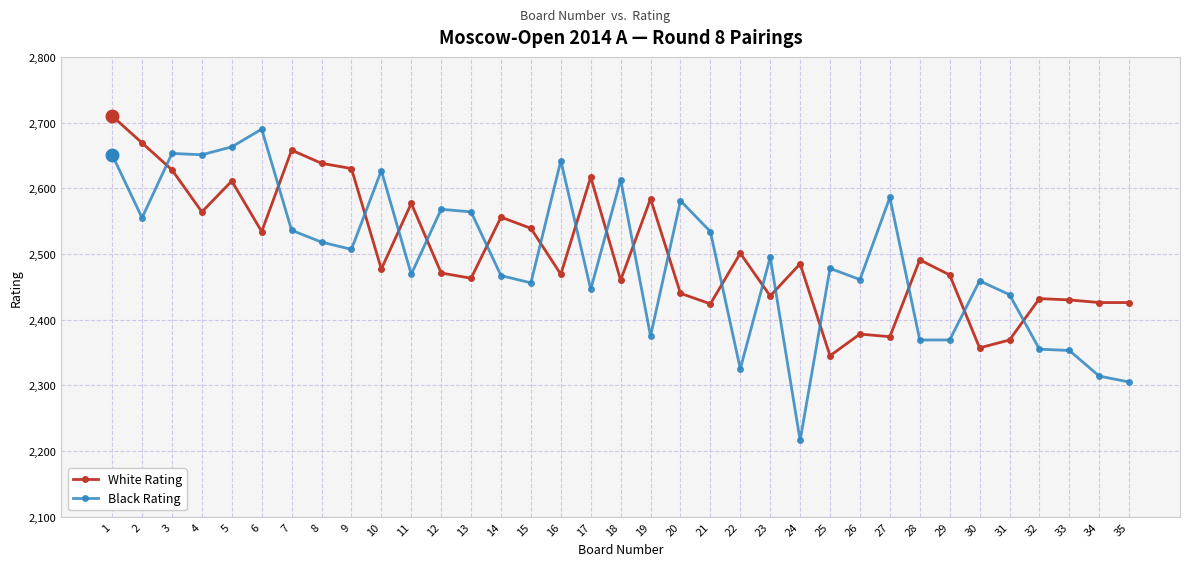

After their last crossing, which series has the higher values: Black Rating or White Rating?

White Rating